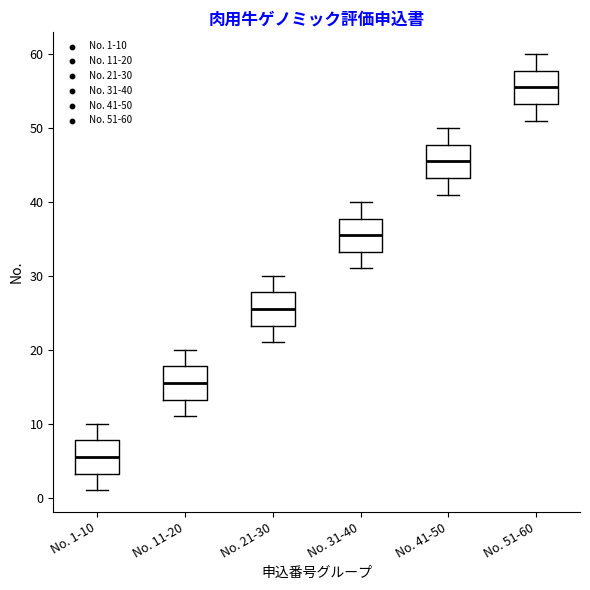

Which box has the lowest median line?

No. 1-10